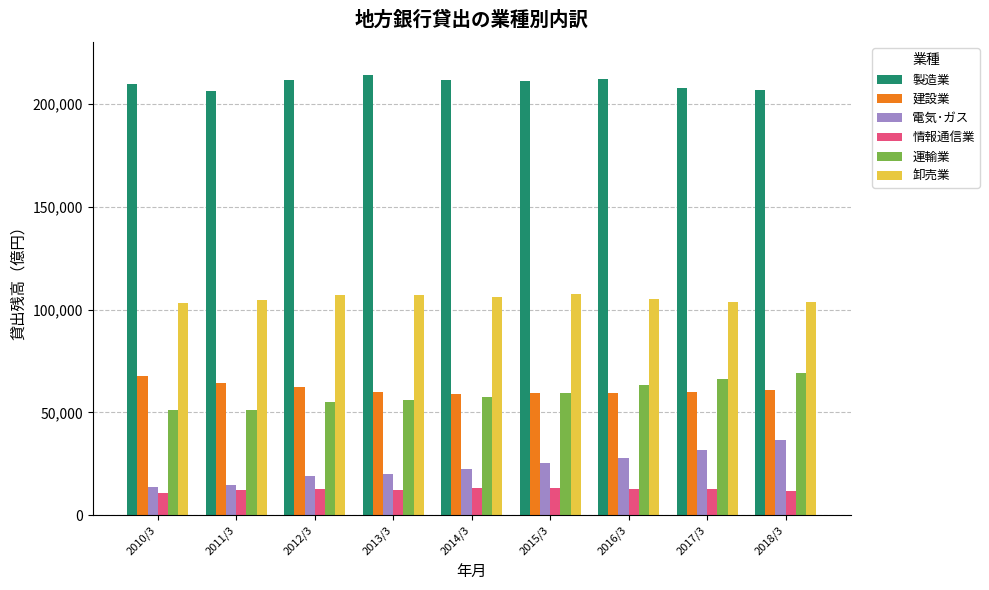

How many bars are there in each group?

6